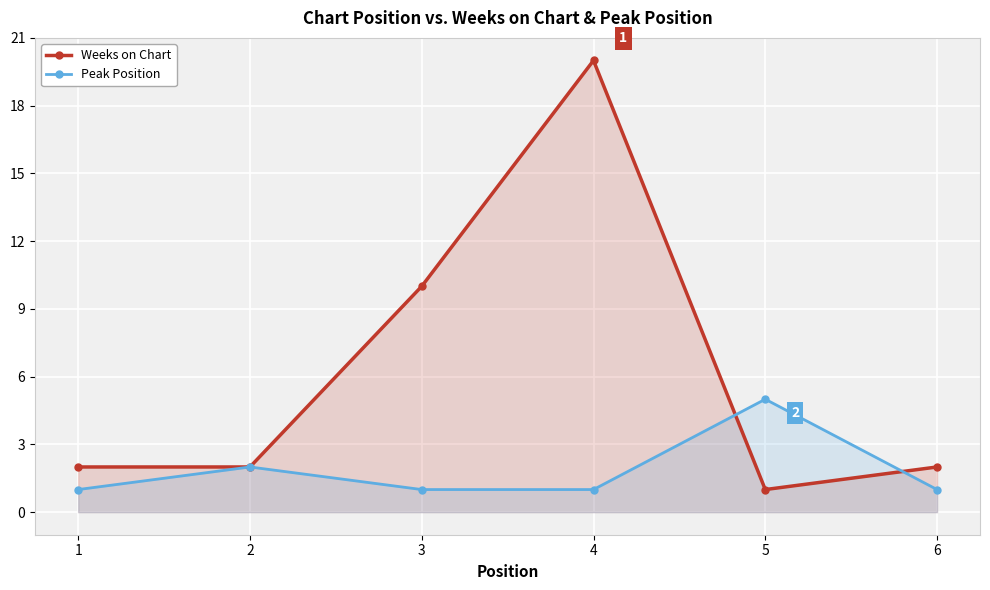

At which category is the sum across all series the highest?

4